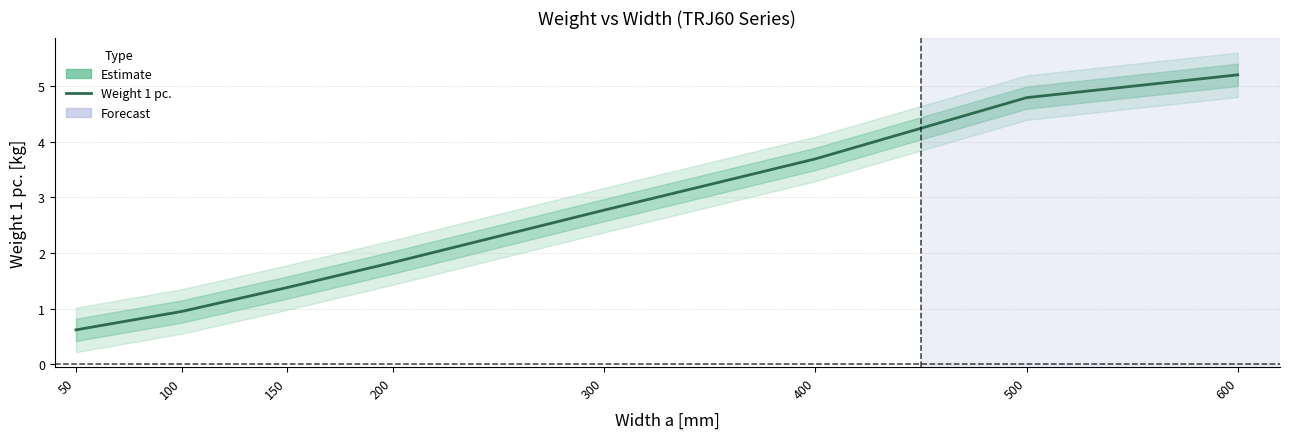

What is the greatest value displayed?

5.2